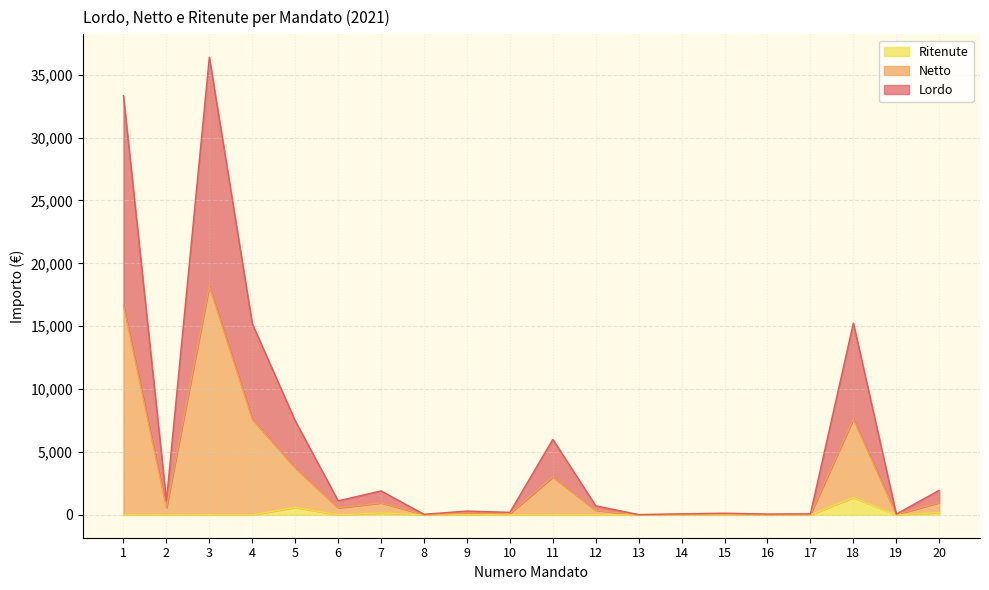

What are all the series names shown in the legend?

Ritenute, Netto, Lordo